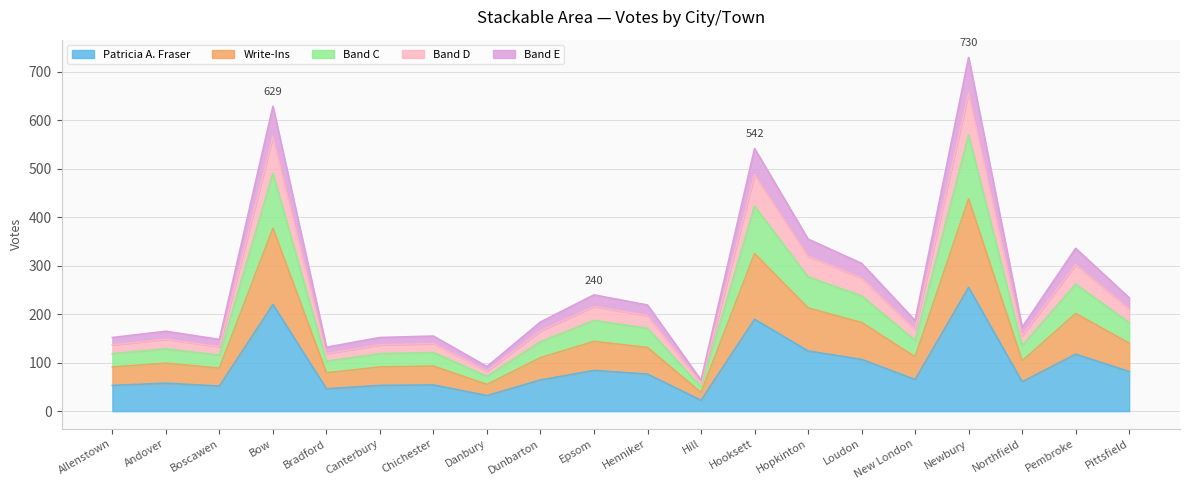

Does the chart display data point markers on the line(s)?

No